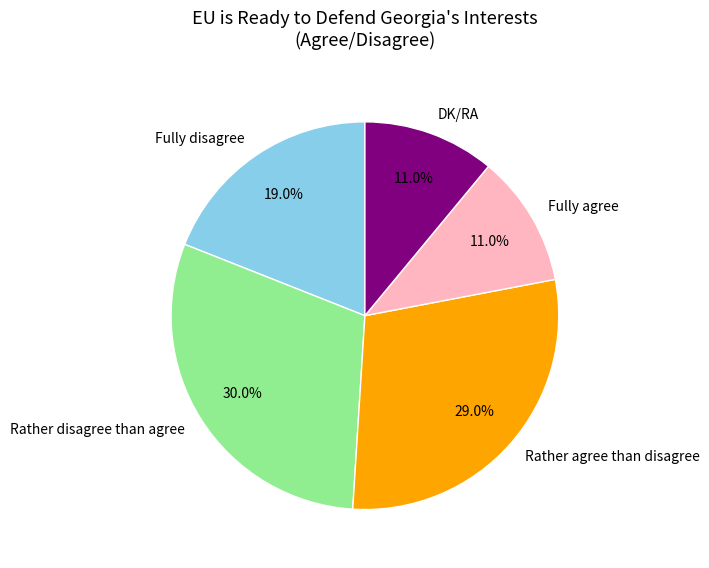

To the nearest percent, what is the difference between the Rather agree than disagree and DK/RA slice percentages?

18%